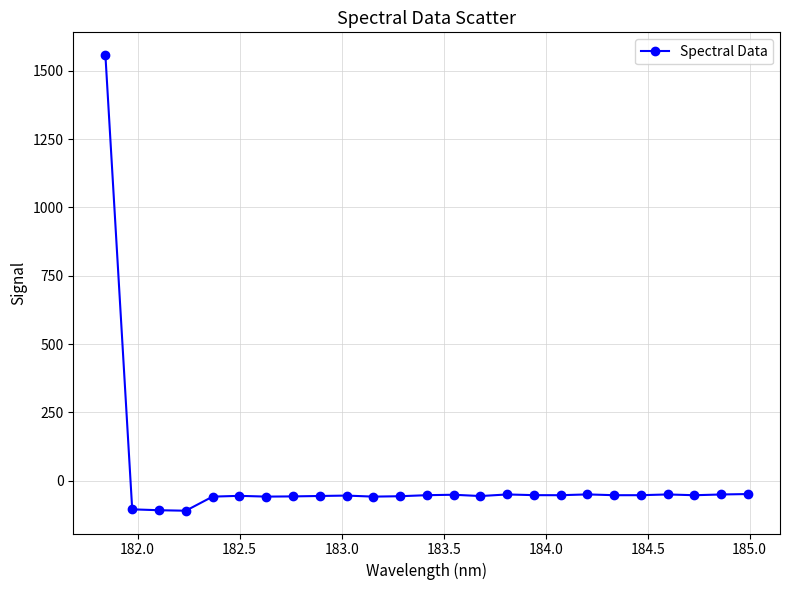

True or false: there are more than 2 points higher than both neighbors.

True